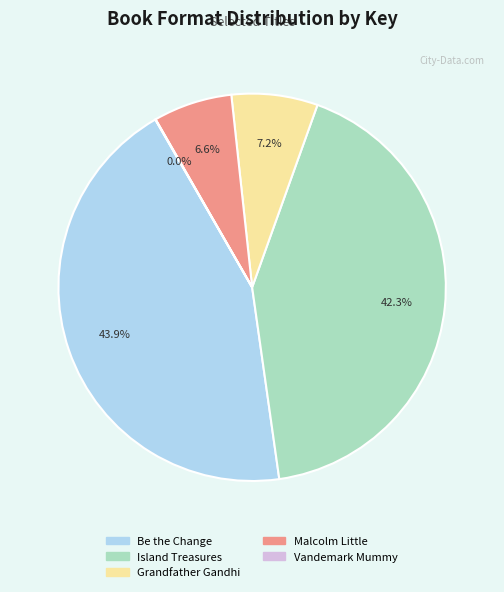

Which slice is the largest?

Be the Change